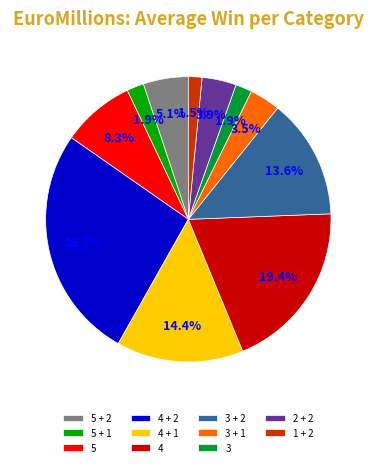

Combined, do 5 + 1 and 4 account for over 50%?

No